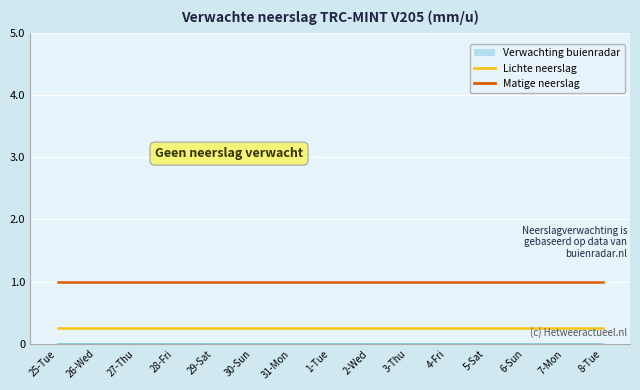

Between 2-Wed and 4-Fri, which is larger?

2-Wed